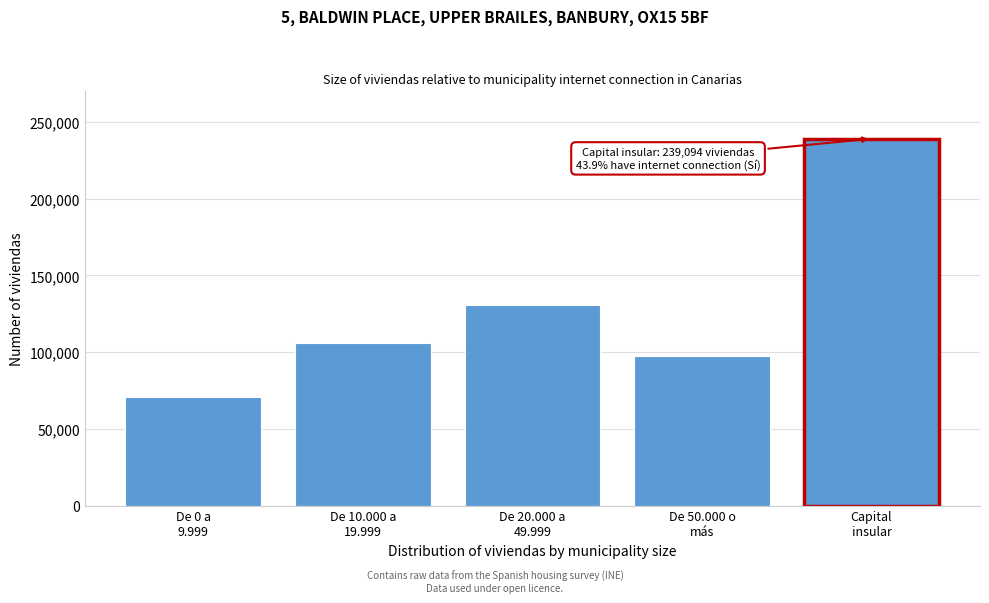

Reading left to right, list all the values displayed in this chart.

70790	106188	130936	97795	239094